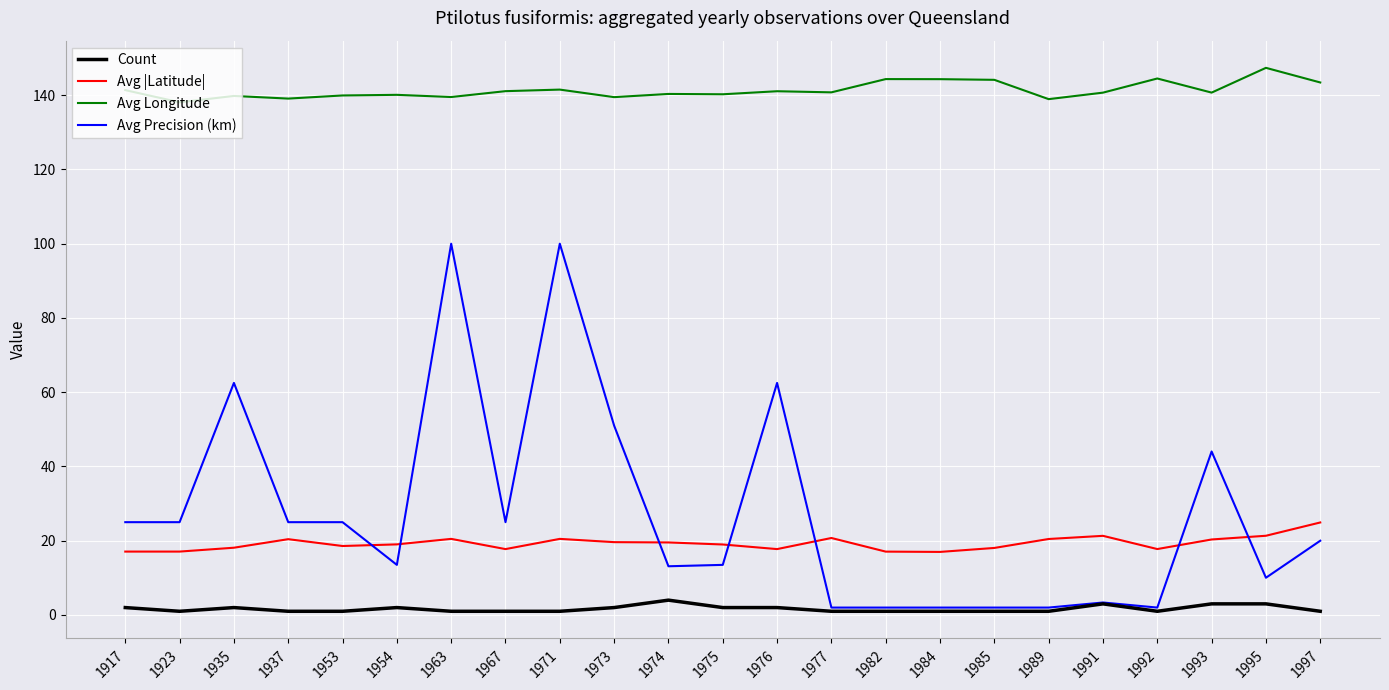

At how many categories does at least one series exceed 70?

23